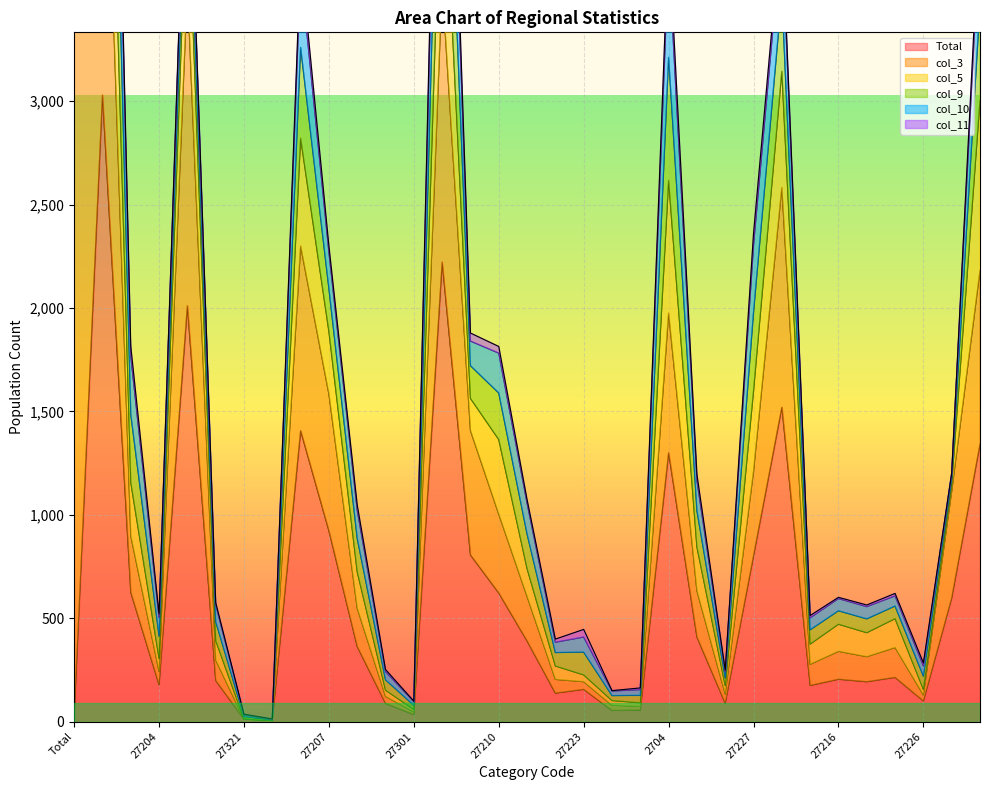

The Total series shows 205 at 27216. True or false?

True